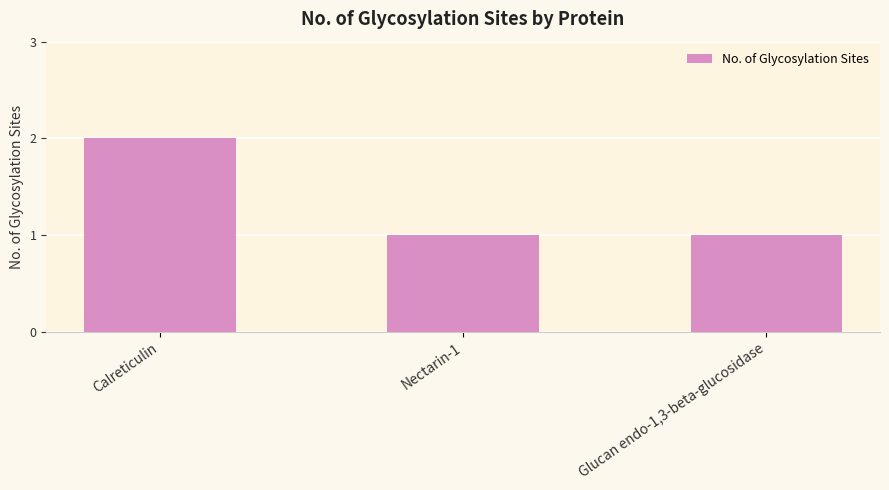

Reading left to right, list all the values displayed in this chart.

2	1	1